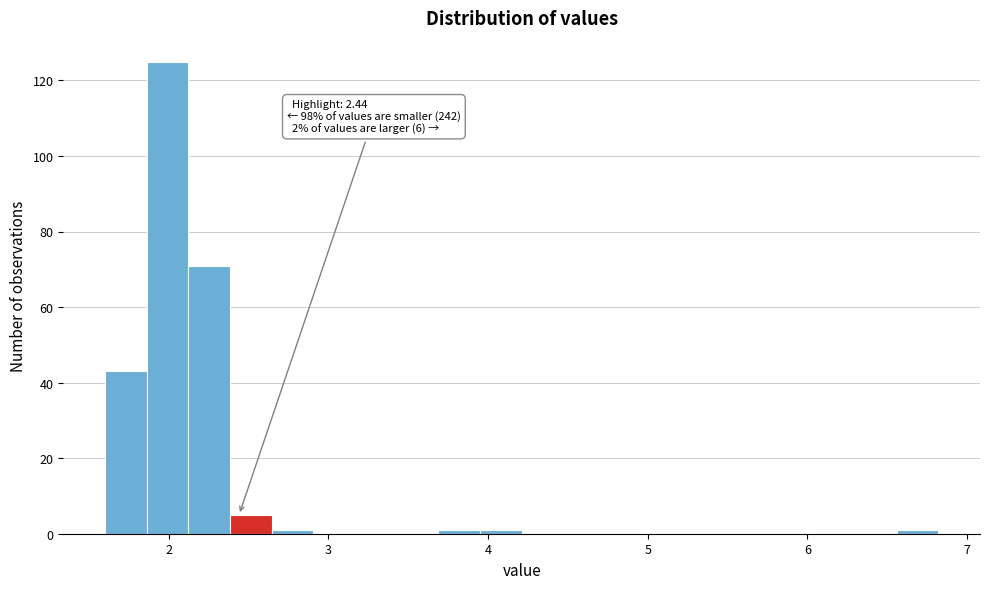

Around what value on the x-axis is the tallest bar? Give the approximate position of its centre, as read against the axis.

2.0